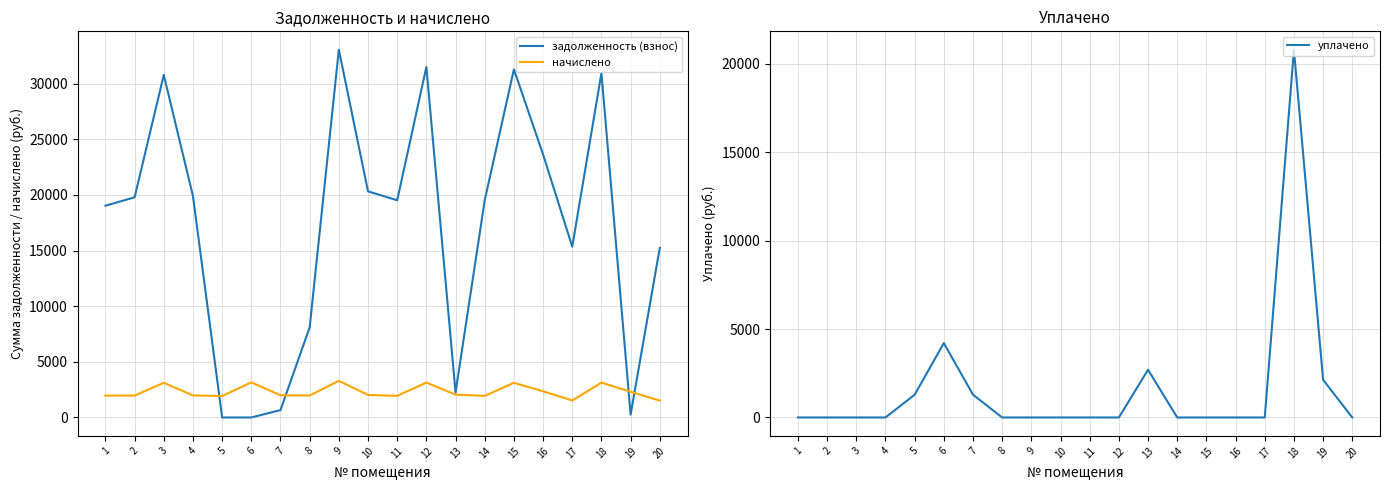

Rank the series by their maximum value, from lowest to highest.

начислено, уплачено, задолженность (взнос)